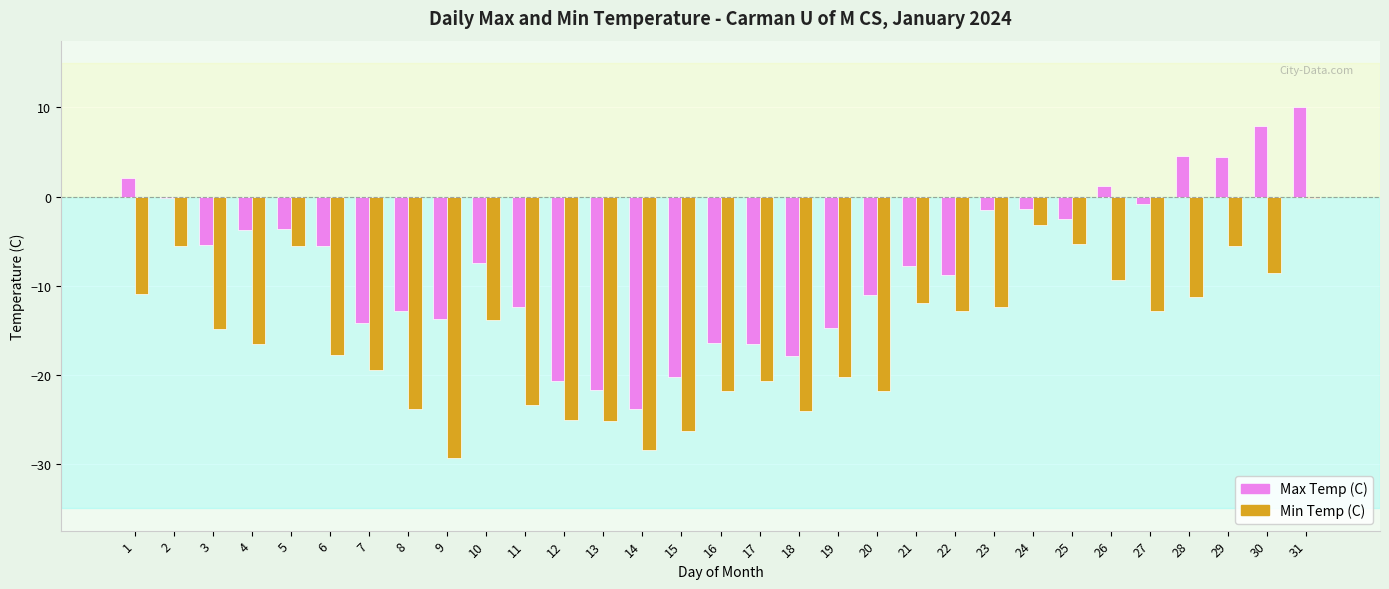

What are all the series names shown in the legend?

Max Temp (C), Min Temp (C)